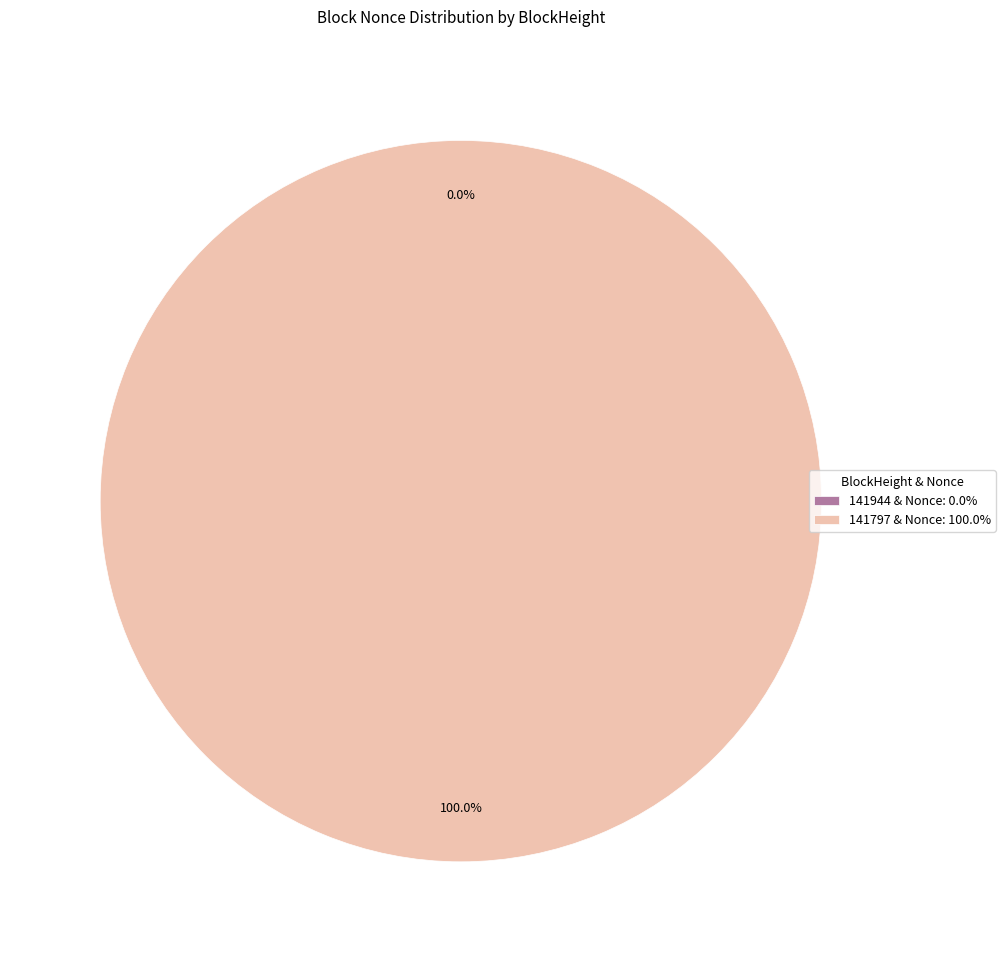

How much of the chart is everything except 141944?

100.0%